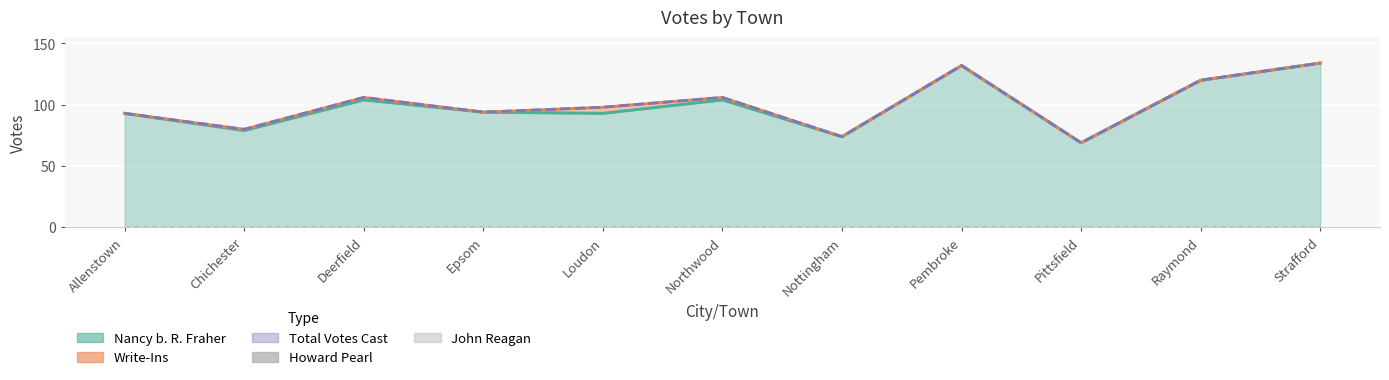

What is the average value of the Total Votes Cast series?

101